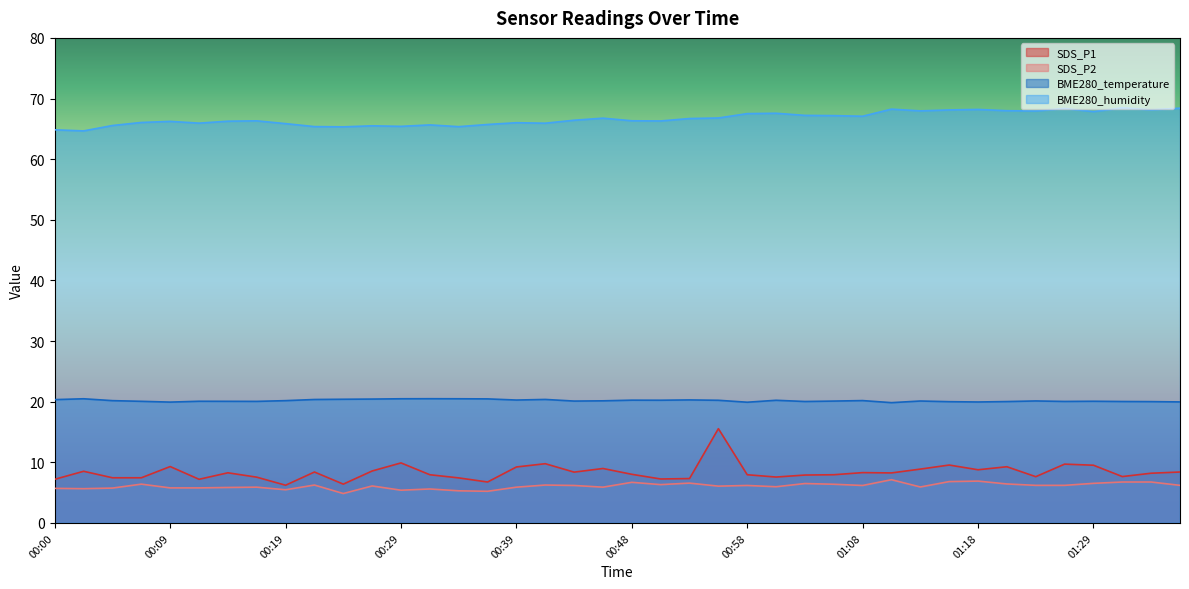

What is the highest value of the SDS_P1 series?

15.6